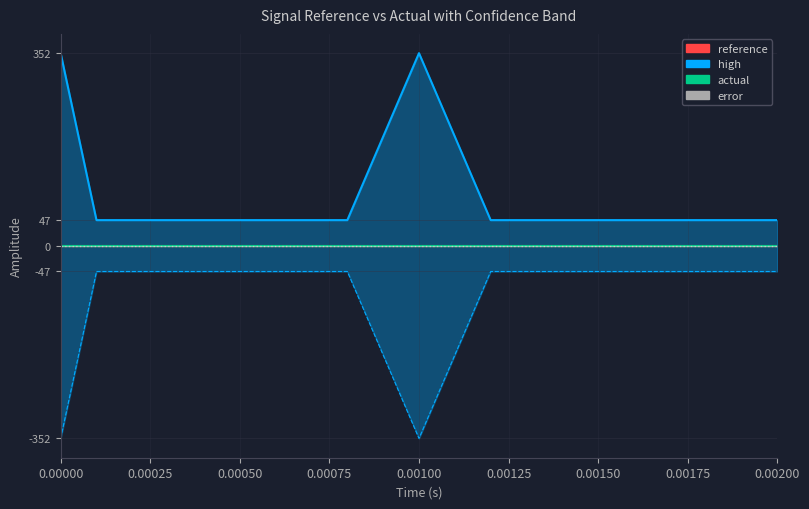

What is the difference between the highest and lowest values at 6?

47.0